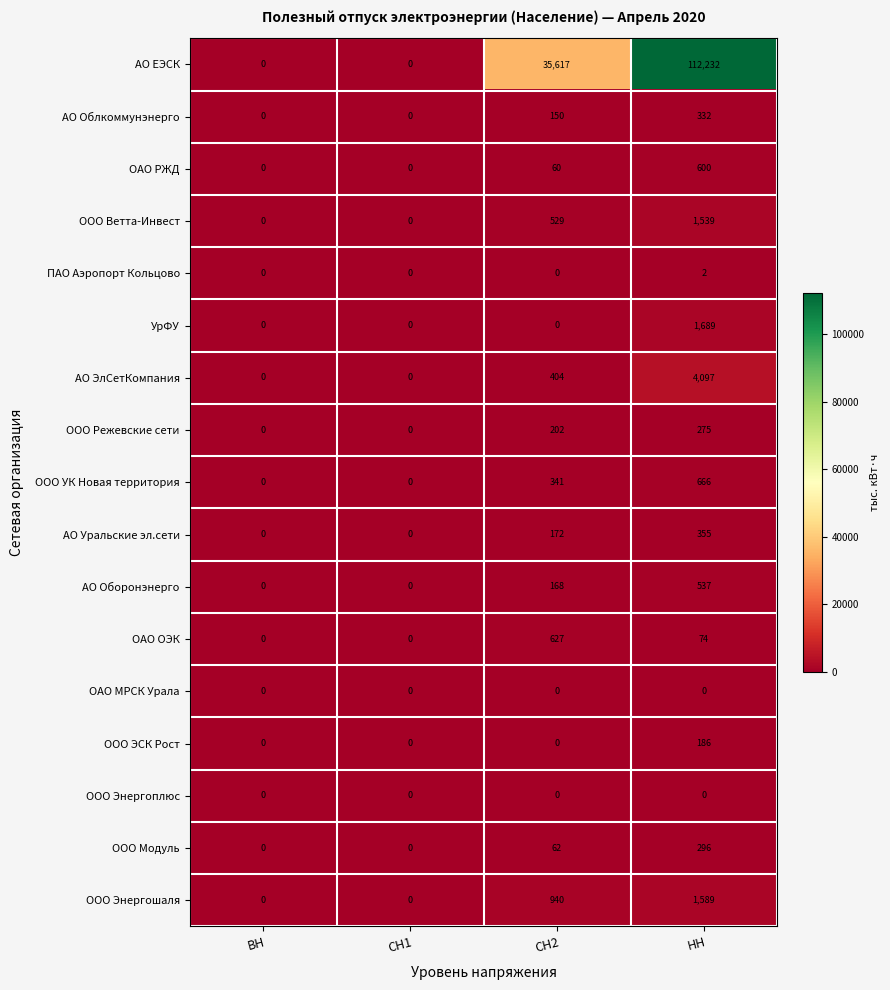

The ПАО Аэропорт Кольцово series shows 0 at СН2. True or false?

True